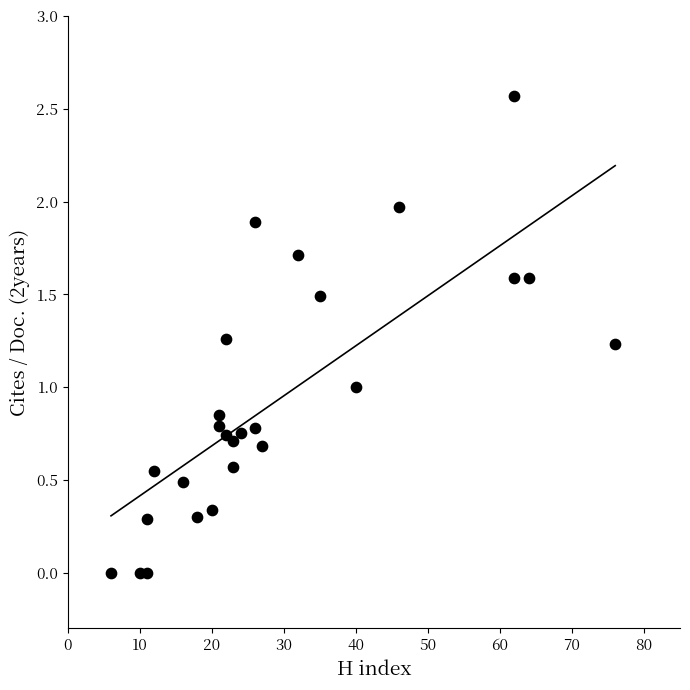

What is the range of X values (max minus min)?

70.0